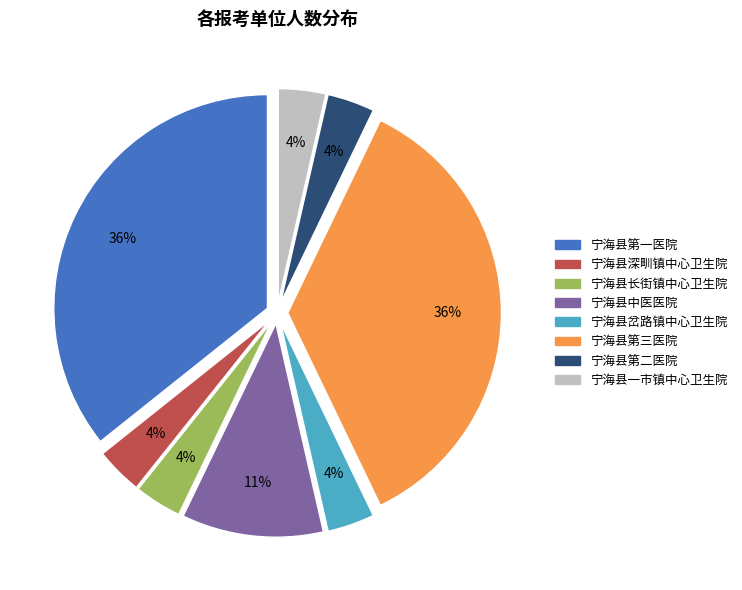

Between 宁海县岔路镇中心卫生院 and 宁海县中医医院, which is larger?

宁海县中医医院